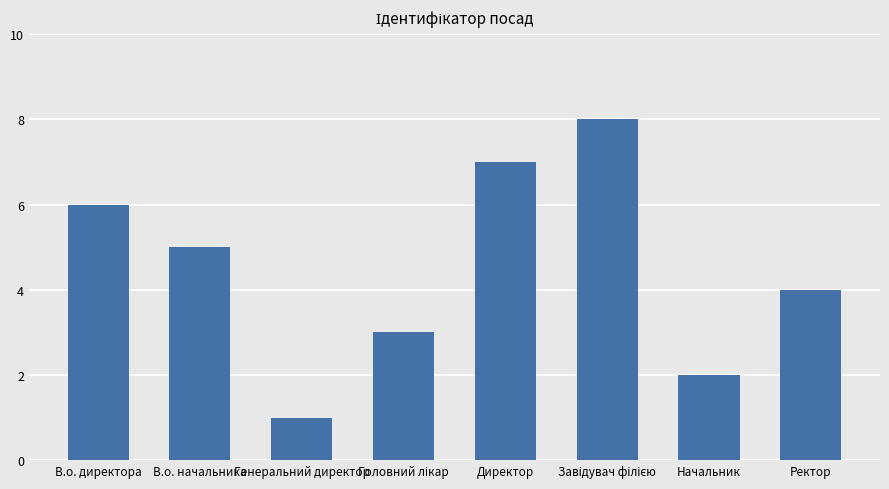

What is the change in value from В.о. начальника to Директор?

+2